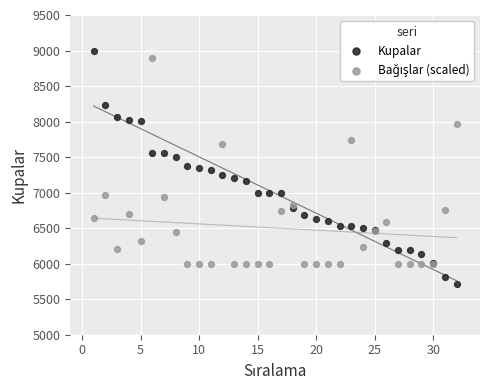

Which series contains the lowest Y value?

Kupalar